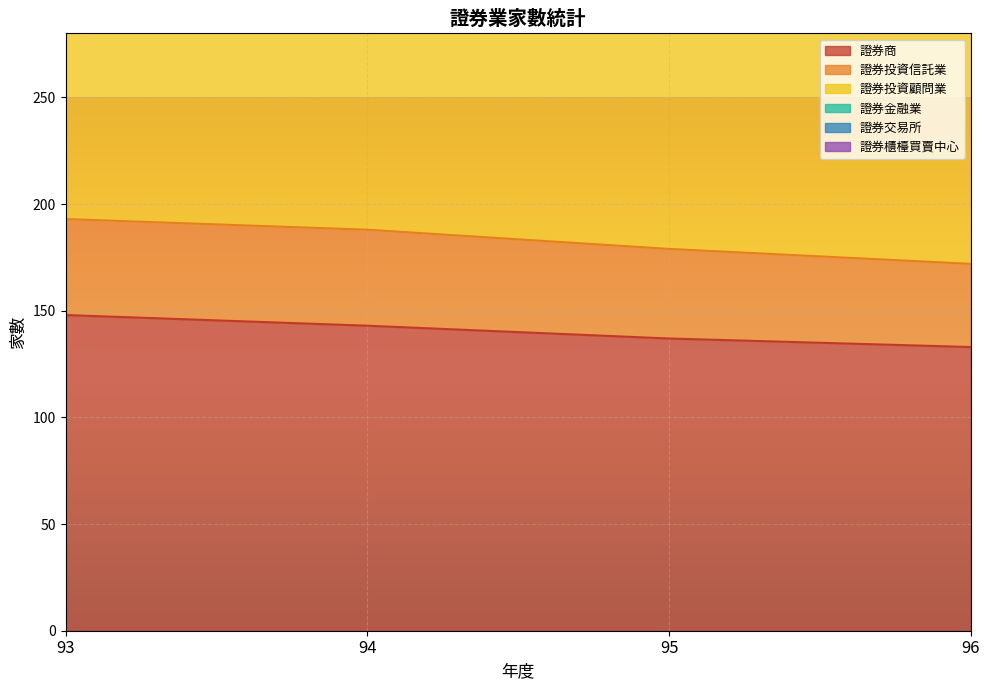

How many categories are shown in the chart?

13